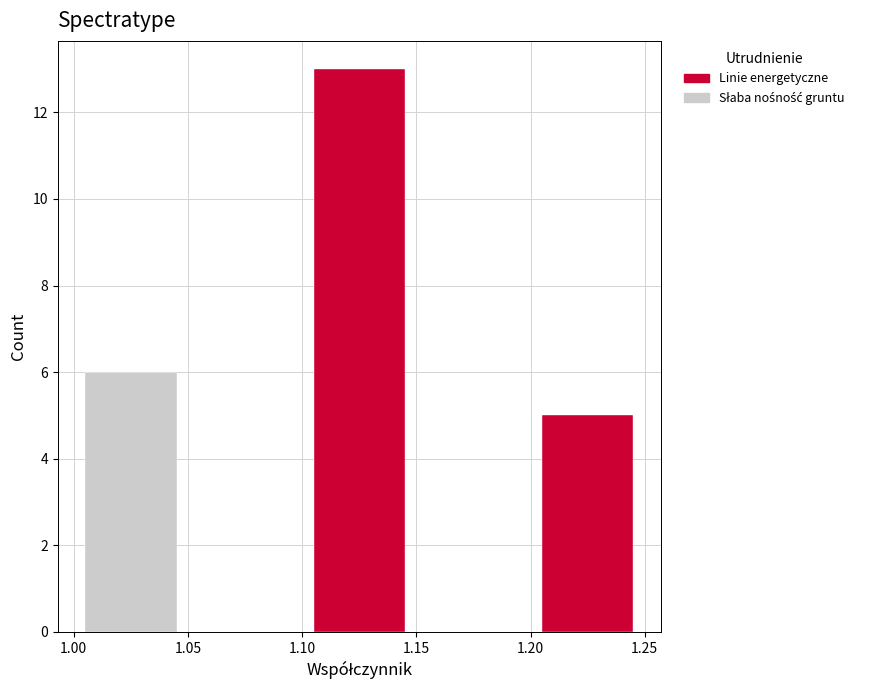

Reading left to right, list every stacked bar in this chart as the range it spans on the x-axis followed by its total height. The values are not printed on the chart, so give them approximately, as read against the axis.

1.00 to 1.05: 6
1.05 to 1.10: 0
1.10 to 1.15: 13
1.15 to 1.20: 0
1.20 to 1.25: 5